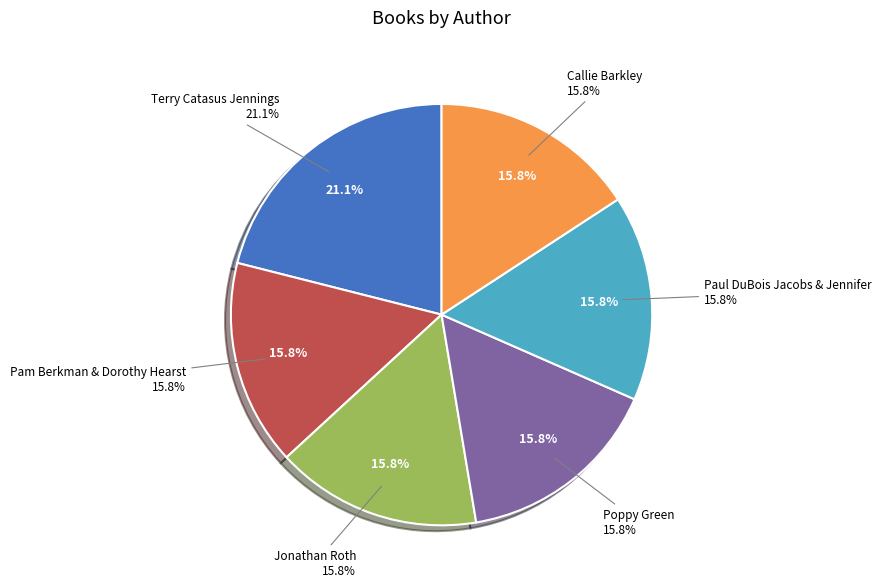

To the nearest percent, what is the combined percentage of Pam Berkman & Dorothy Hearst and Terry Catasus Jennings?

37%